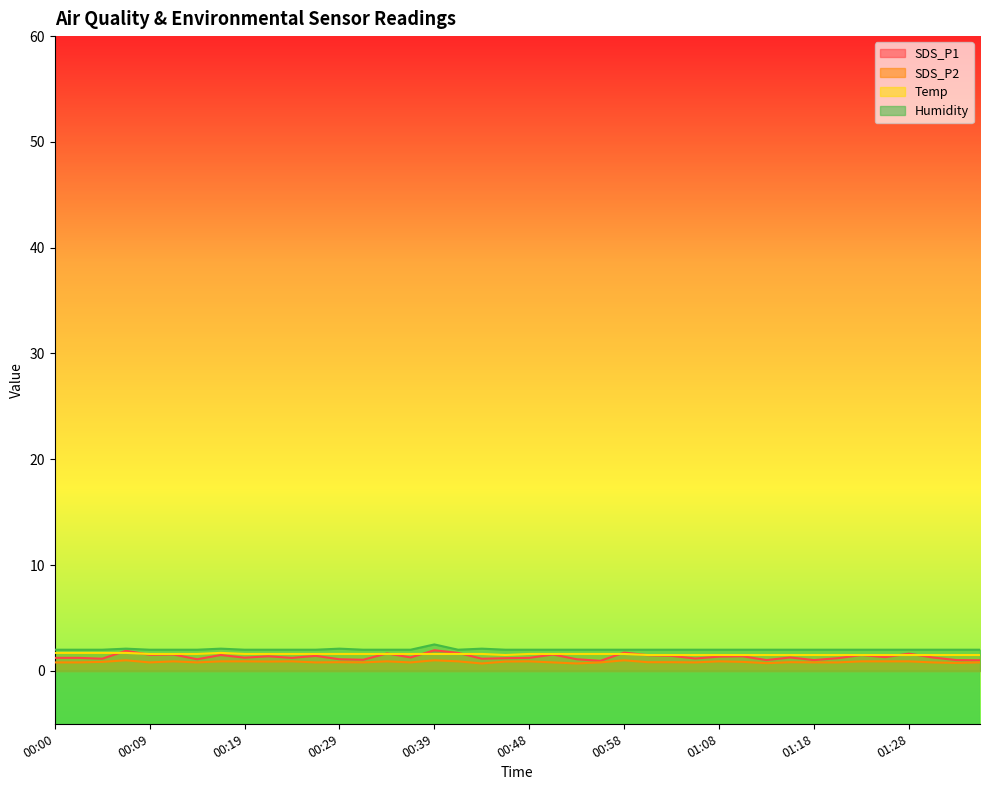

What is the spread (max minus min) of values at 01:28?

1.1